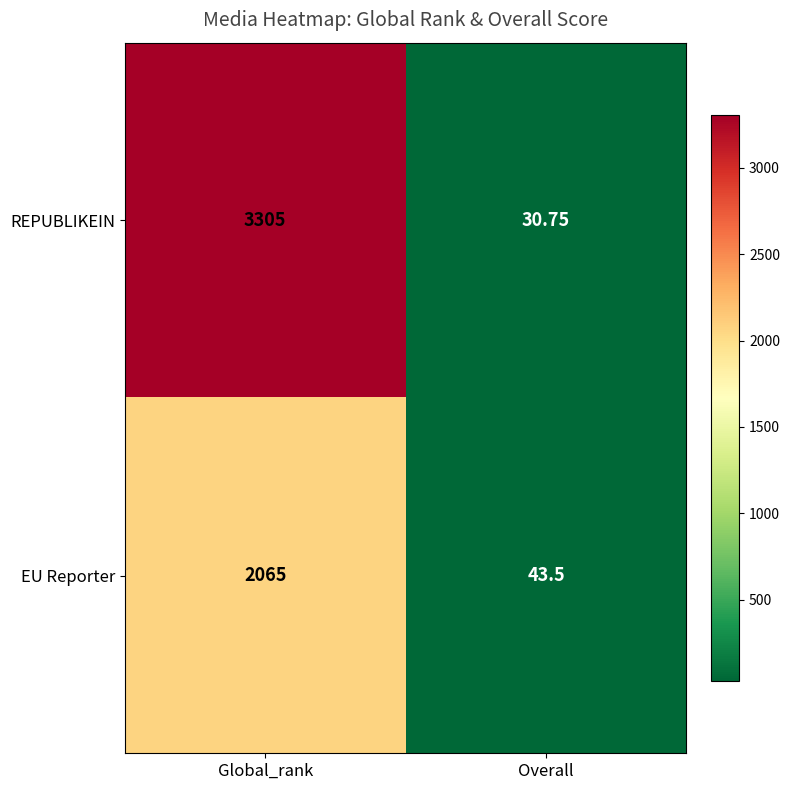

At which category is the sum across all series the highest?

Global_rank